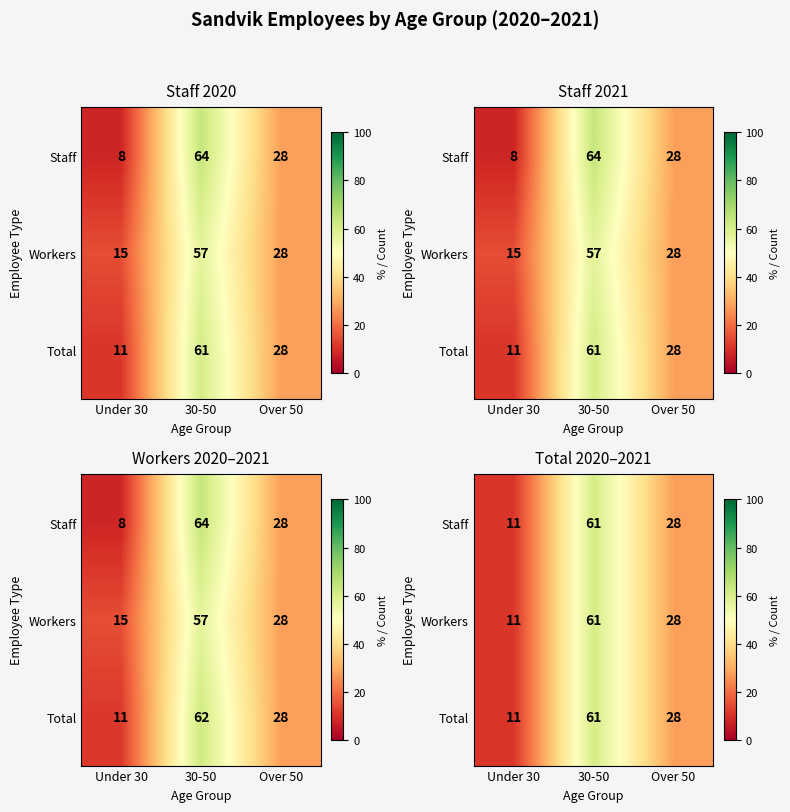

At how many categories does at least one series exceed 32?

1